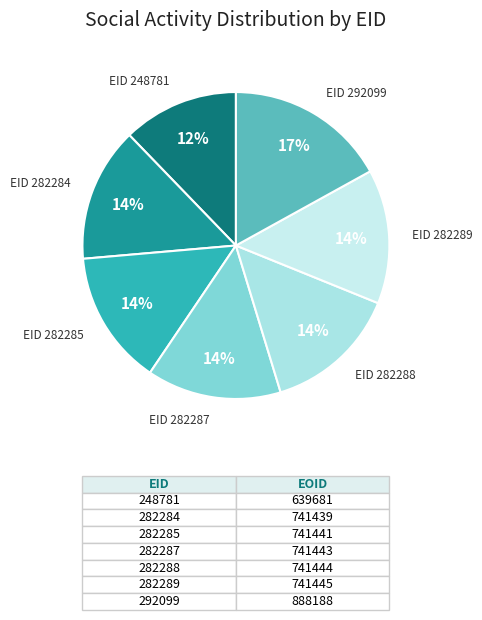

How many segments does this pie chart have?

7